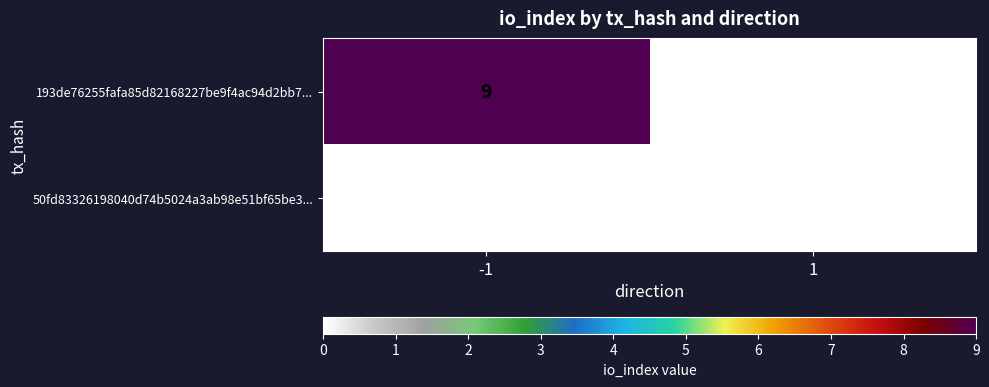

Is it true that 193de76255fafa85d82168227be9f4ac94d2bb7... equals 9 at -1?

True